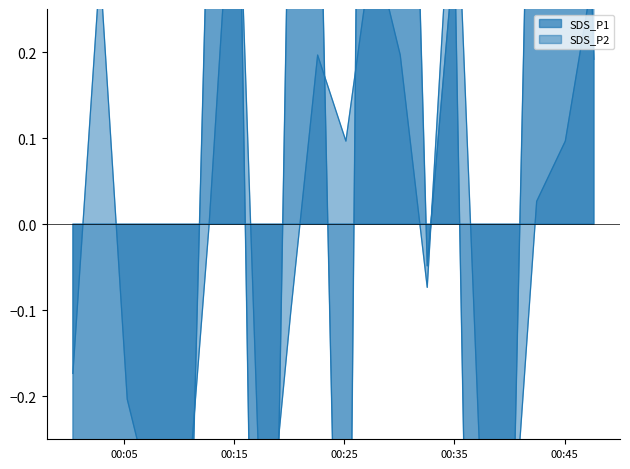

Which series ends up on top after the final intersection of SDS_P2 and SDS_P1?

SDS_P2